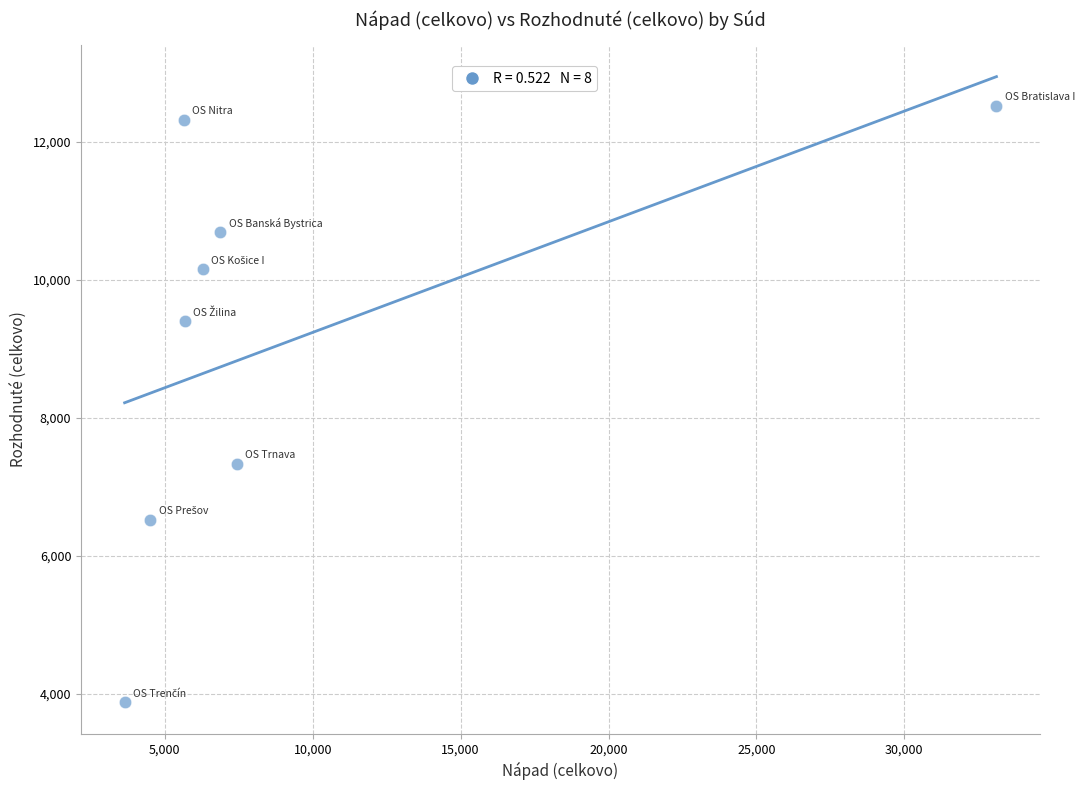

What is the range of X values (max minus min)?

29471